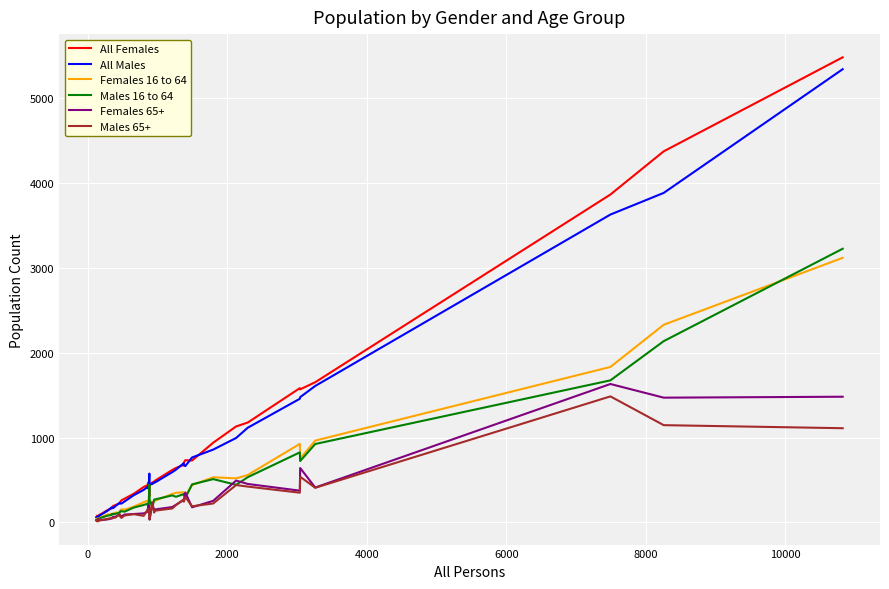

What is the highest value of the All Females series?

5482